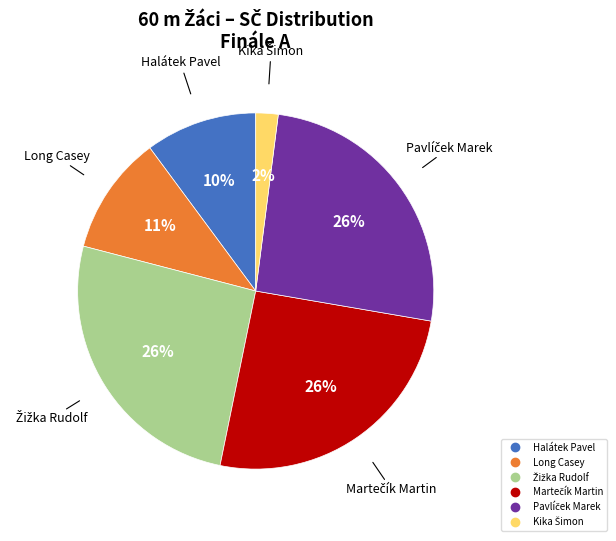

To the nearest percent, what is the difference between the largest and smallest slice percentages?

24%